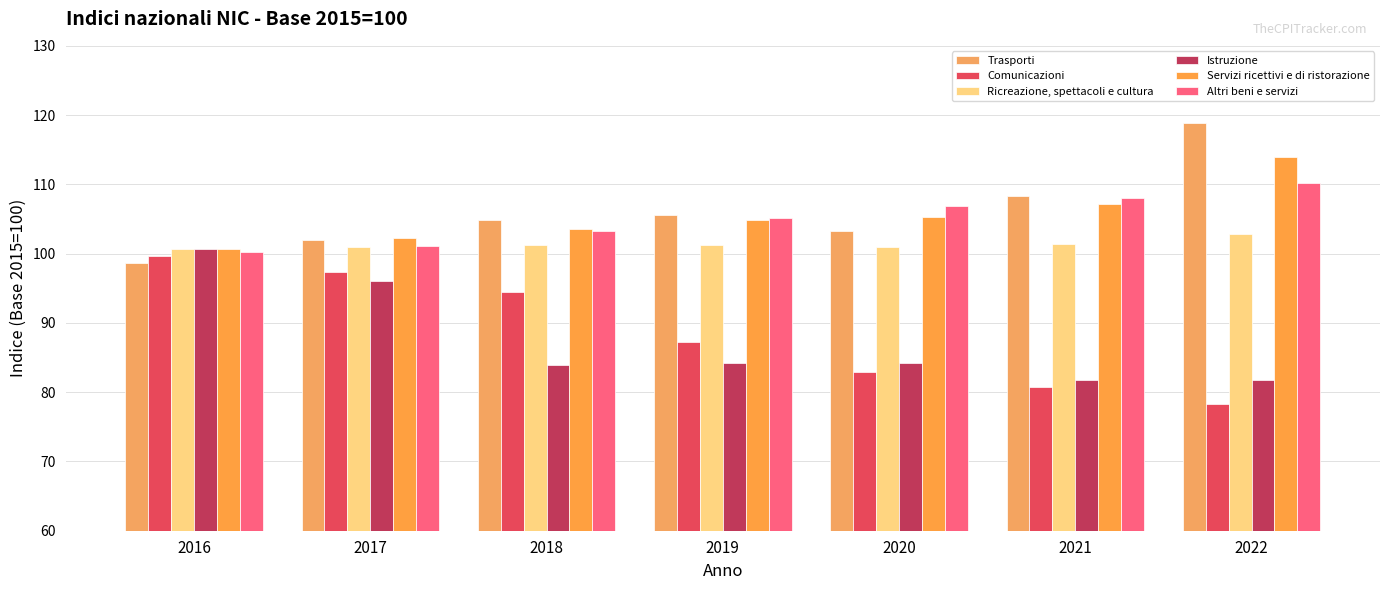

What is the minimum value shown in the chart?

78.3